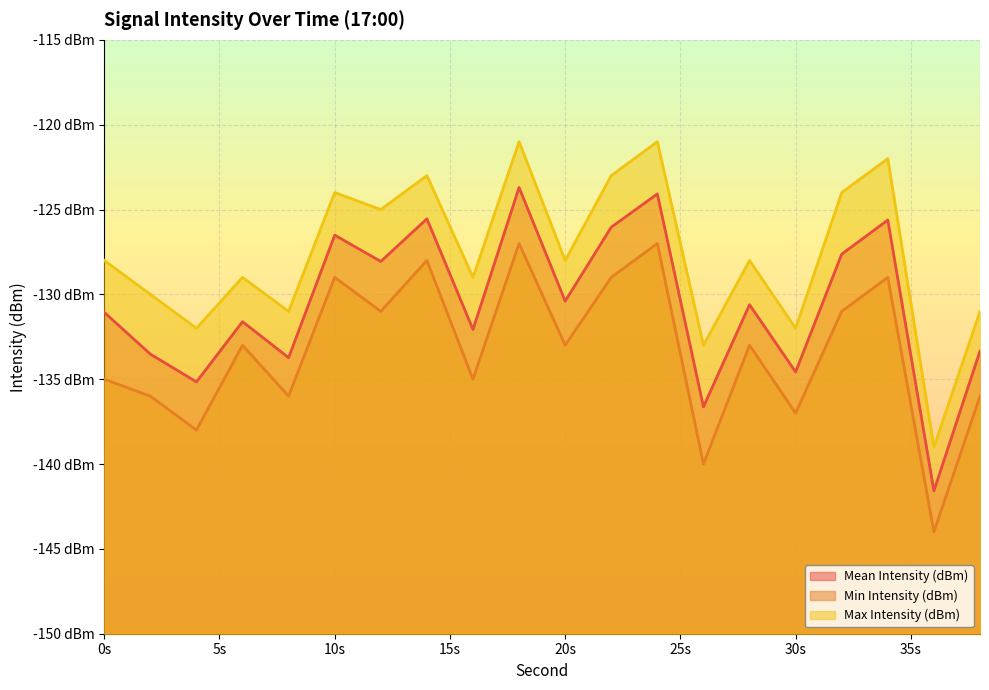

Where is Mean Intensity (dBm) nearest to the value -132?

16